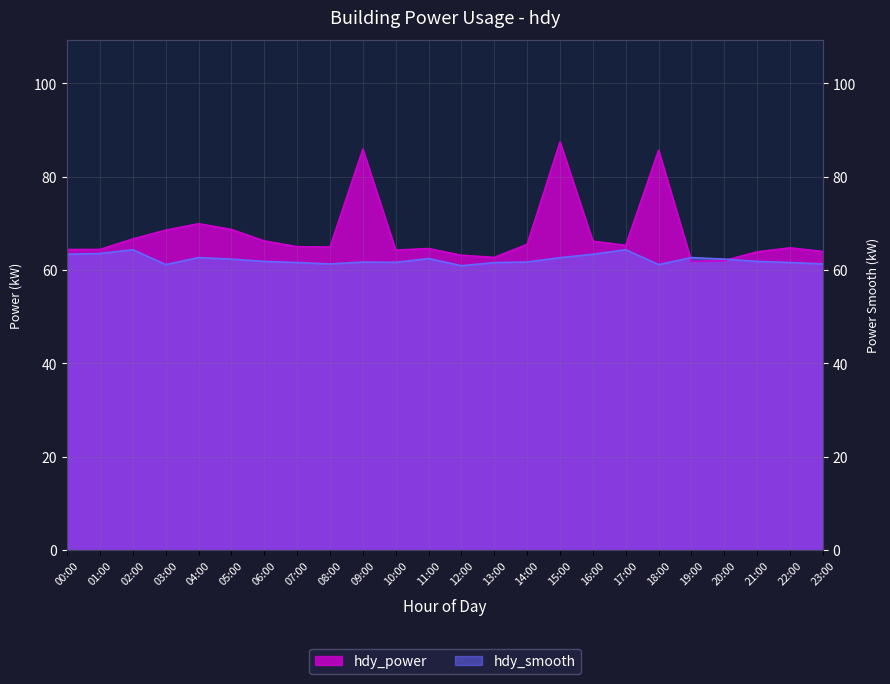

What is the difference between the highest and lowest values at 13:00?

1.1